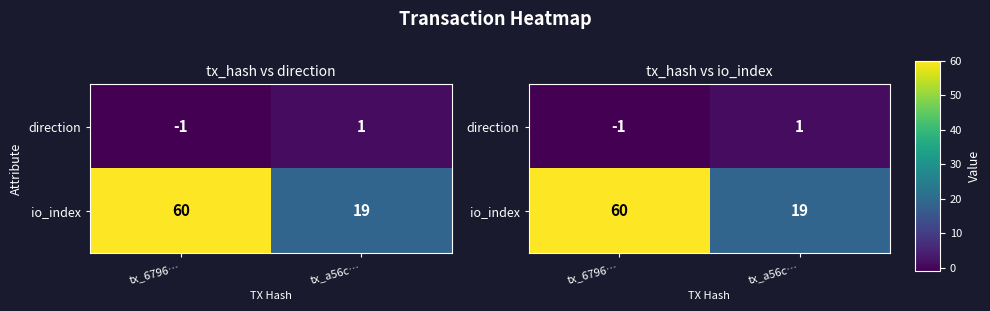

At how many categories does at least one series exceed 4?

2